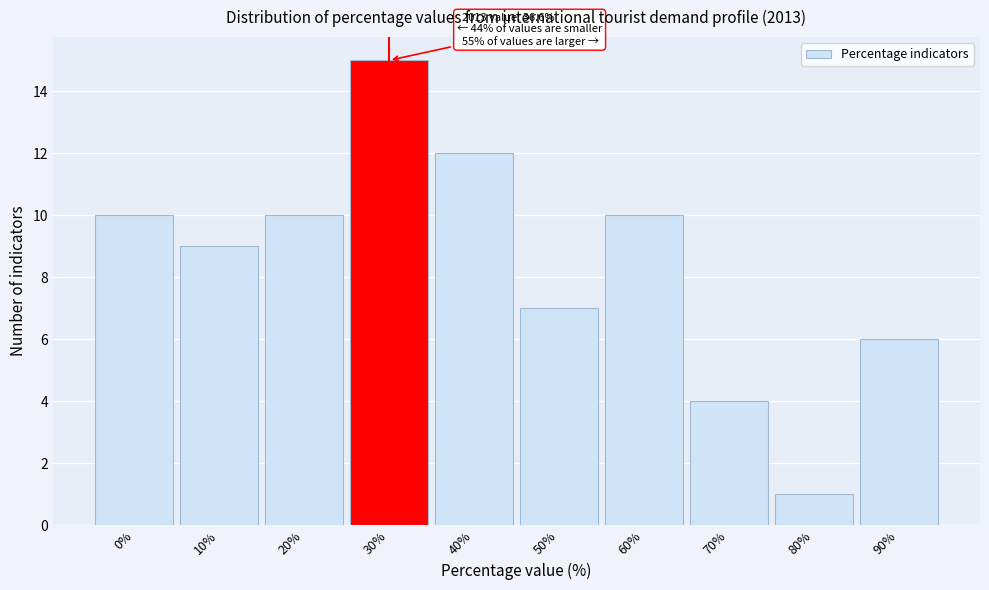

Reading left to right, extract all data points from this chart.

0%=10	10%=9	20%=10	30%=15	40%=12	50%=7	60%=10	70%=4	80%=1	90%=6